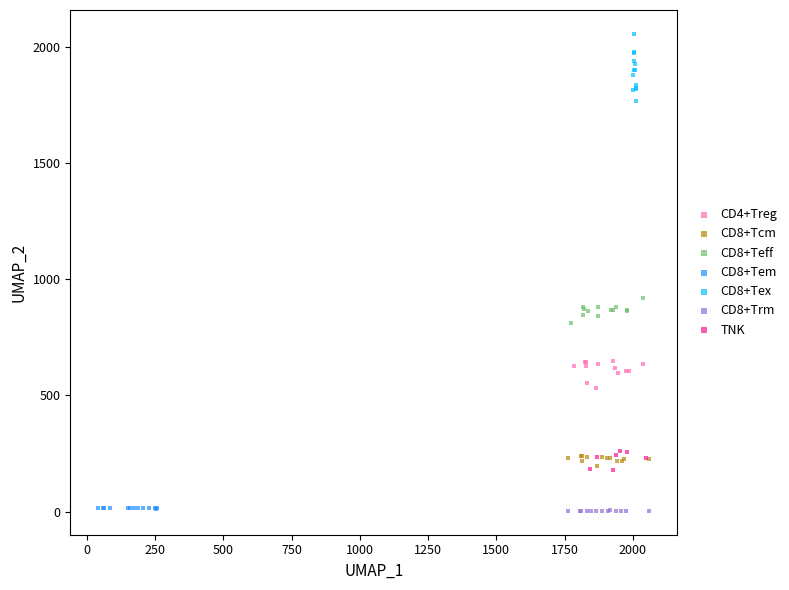

Which series has the widest spread of Y values?

CD8+Tex